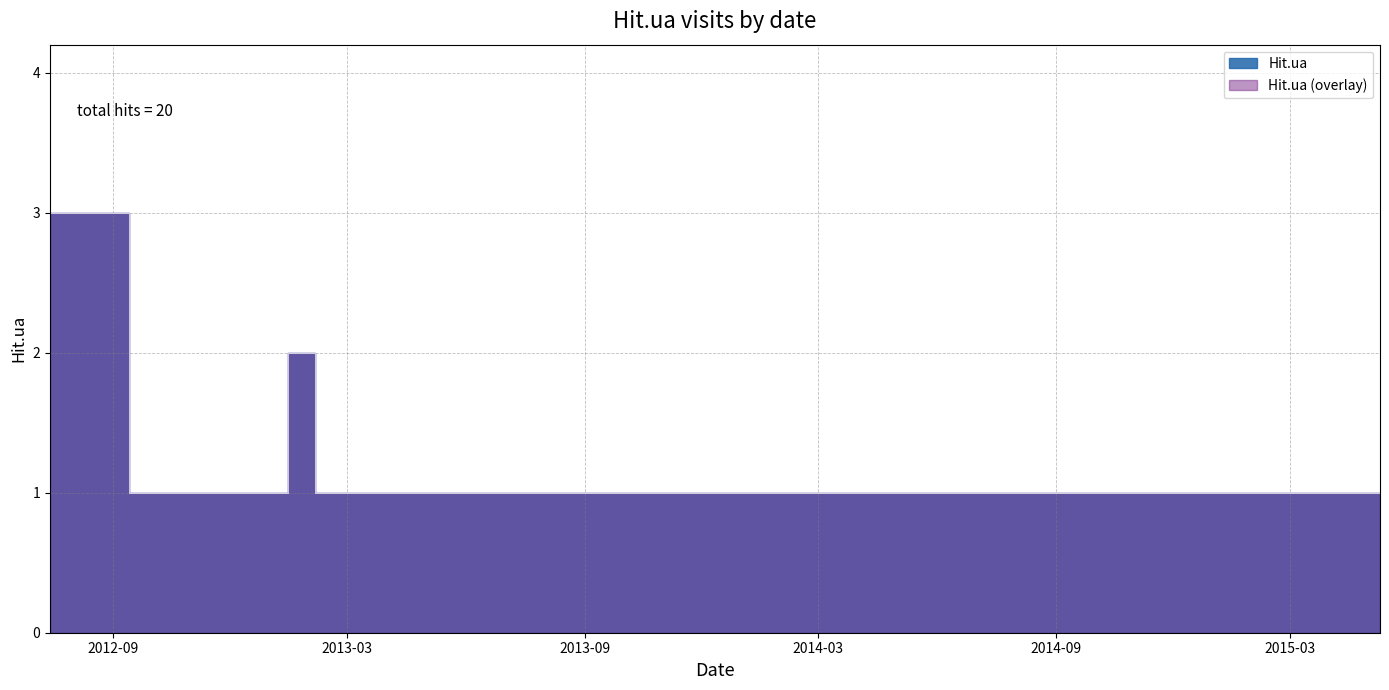

List the labels in order of value, largest first.

2012-07-14, 2013-01-22, 2015-05-10, 2015-03-22, 2015-03-01, 2014-10-13, 2014-07-23, 2014-03-31, 2014-02-04, 2013-10-04, 2013-07-11, 2013-03-28, 2013-03-27, 2013-03-17, 2013-02-18, 2013-01-06, 2012-11-14